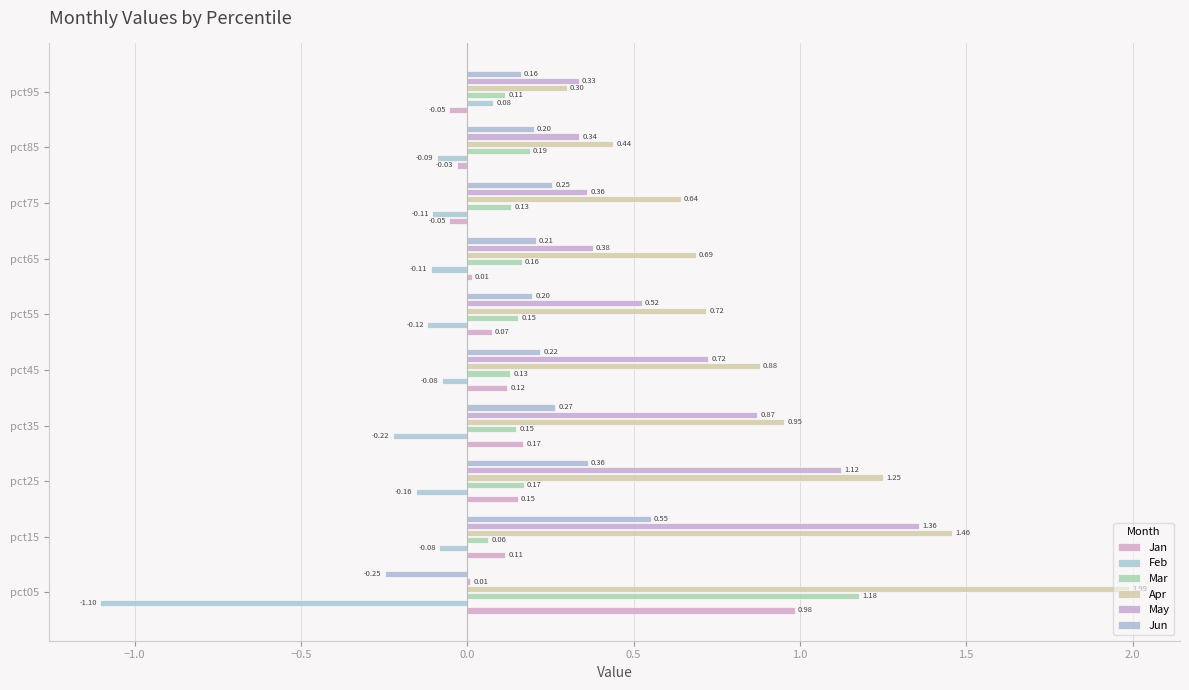

How many categories are shown in the chart?

10